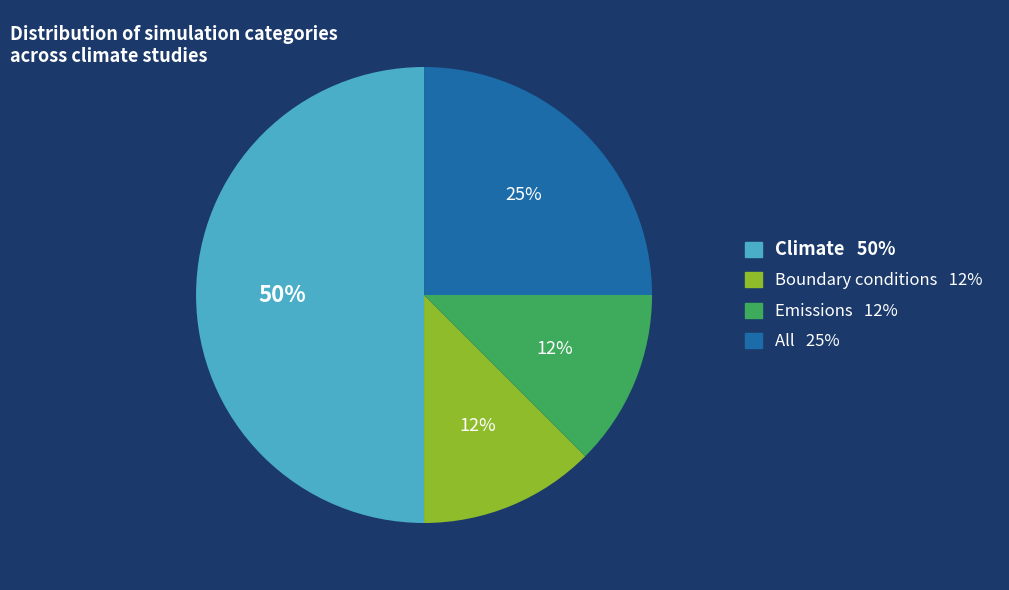

The Emissions slice represents 25% of the pie. True or false?

False